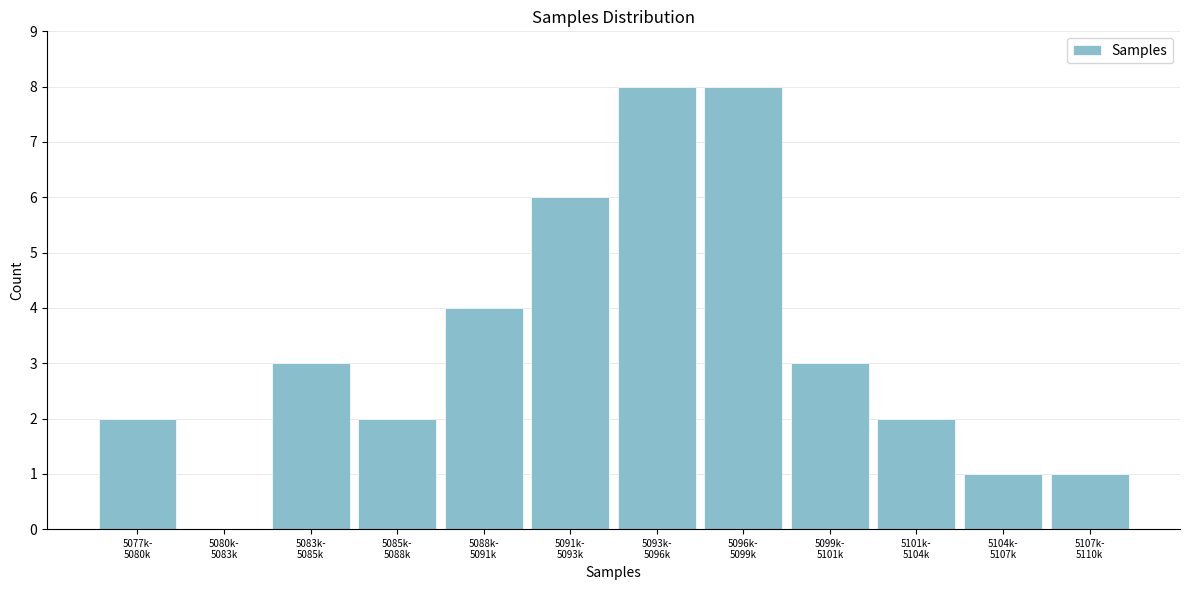

What is the greatest value displayed?

8